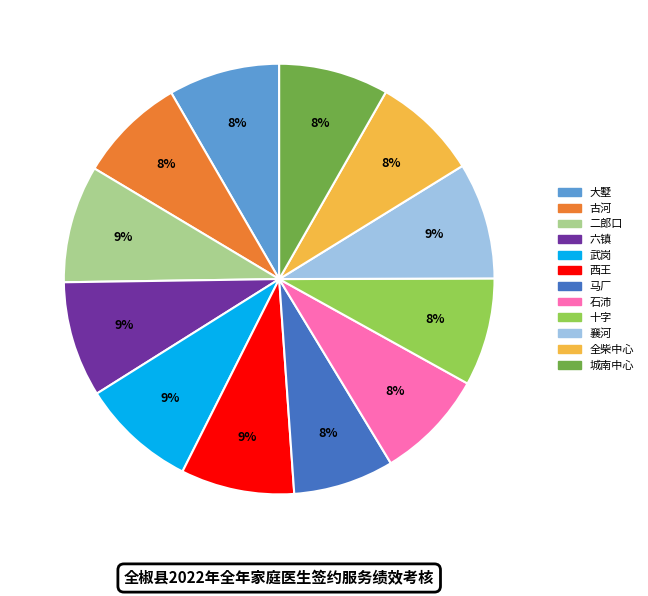

What is the ratio of the value at 西王 to the value at 古河?

1.1